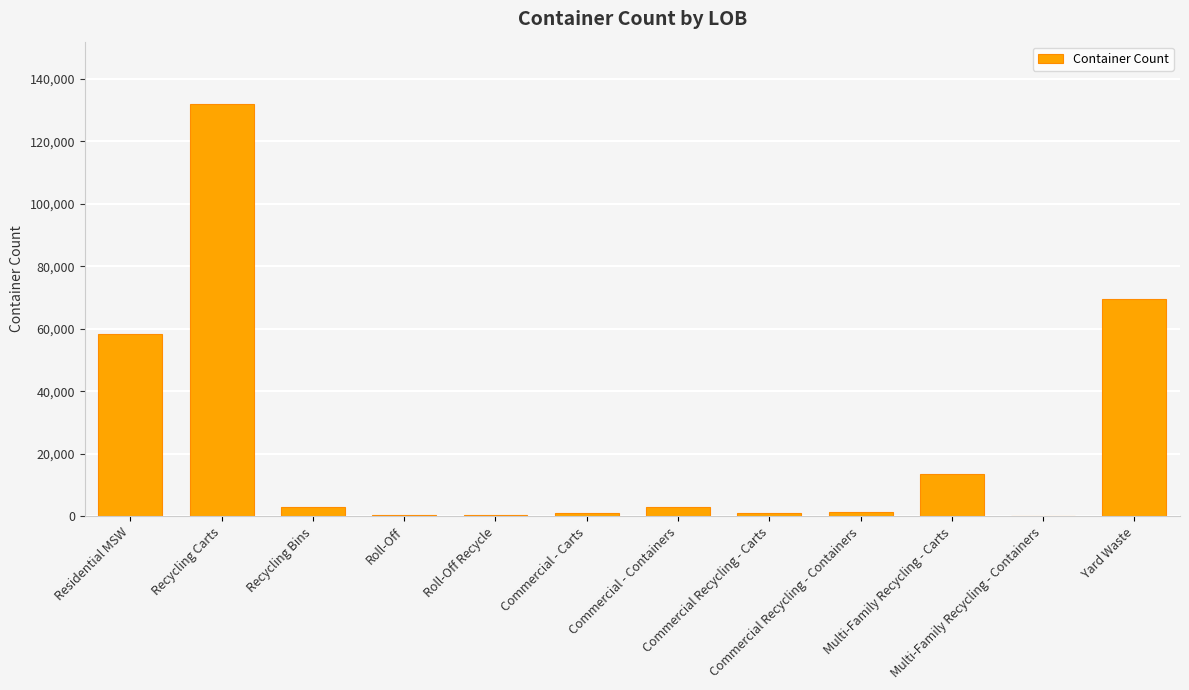

What is the maximum value shown in the chart?

132065.1